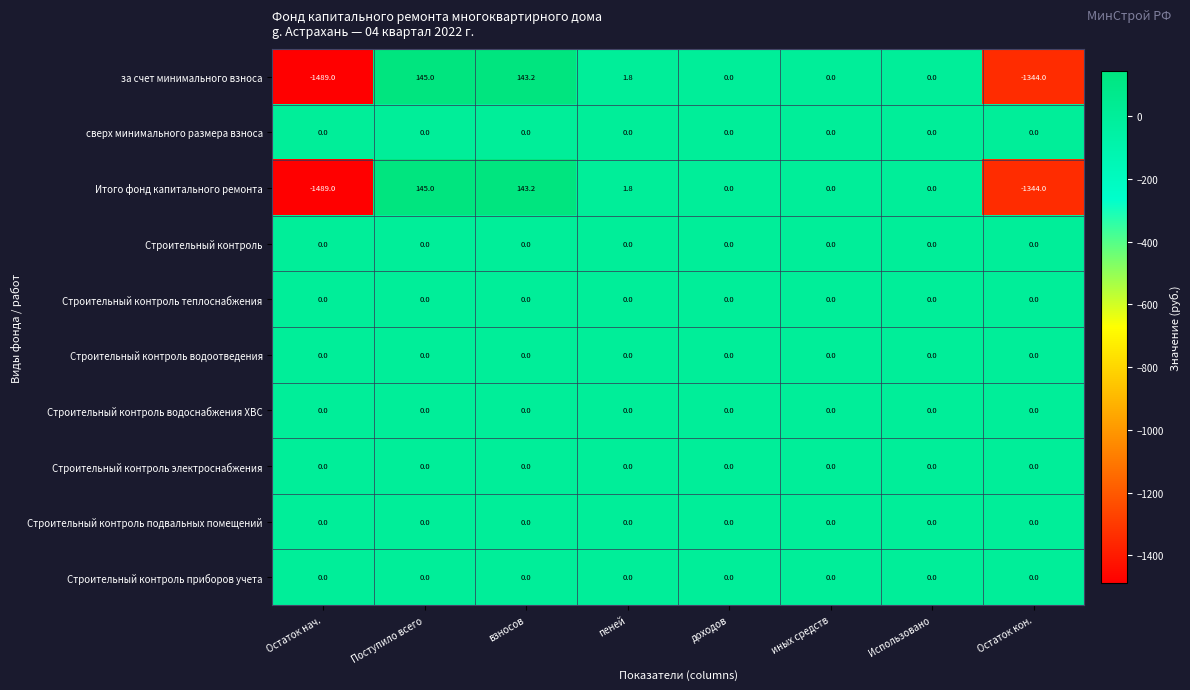

Is it true that Итого фонд капитального ремонта equals 1.8 at пеней?

True